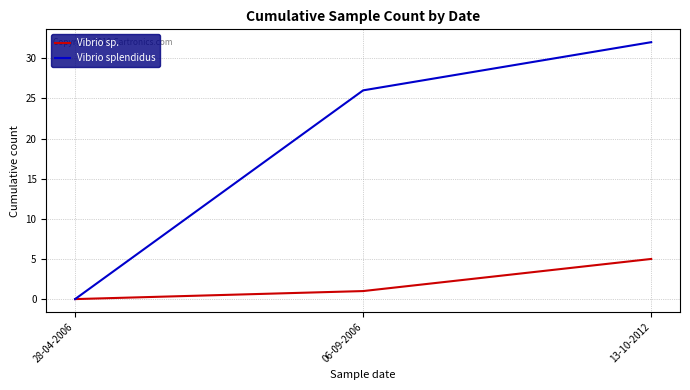

What is the greatest value displayed?

32